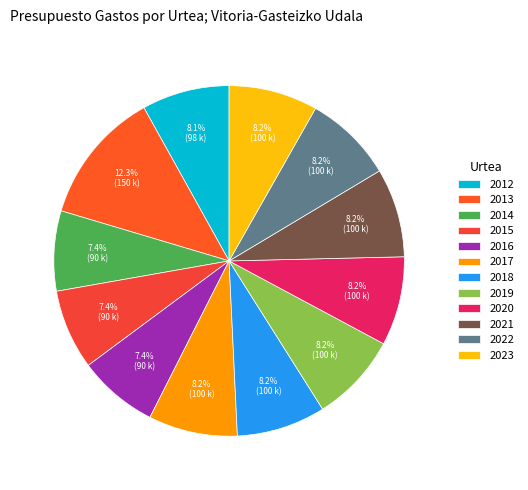

What is the change in value from 2014 to 2017?

+10000